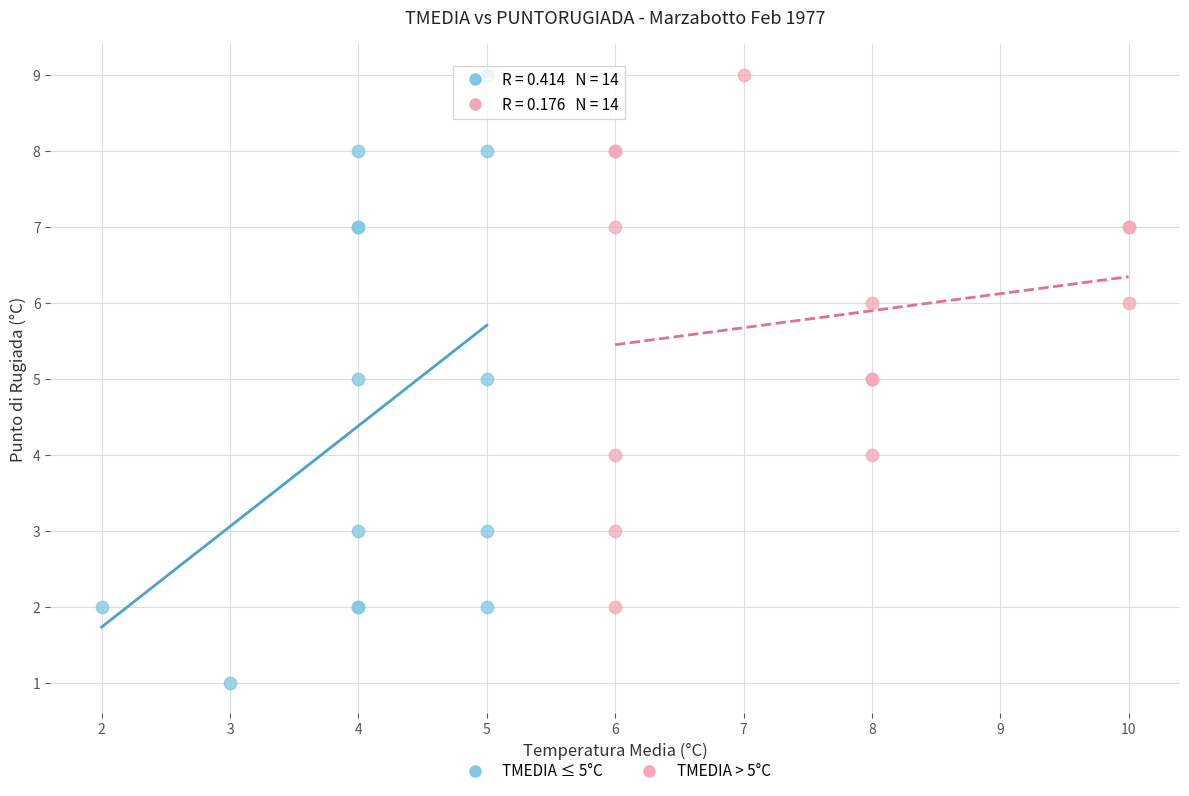

Which series has the widest spread of Y values?

TMEDIA ≤ 5°C